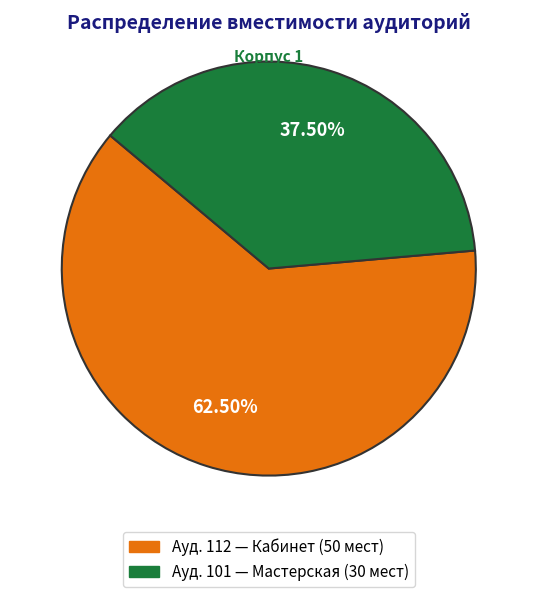

Is there a majority slice in this chart?

Yes